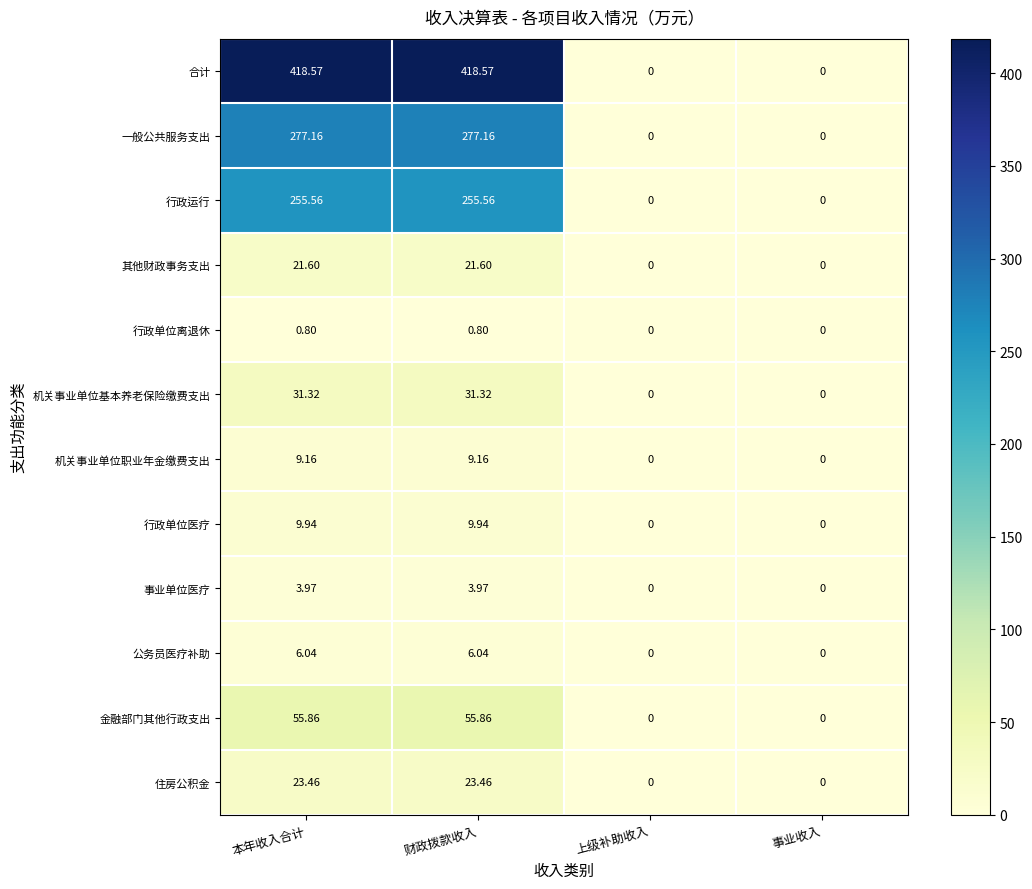

Which series has the widest spread of values?

合计